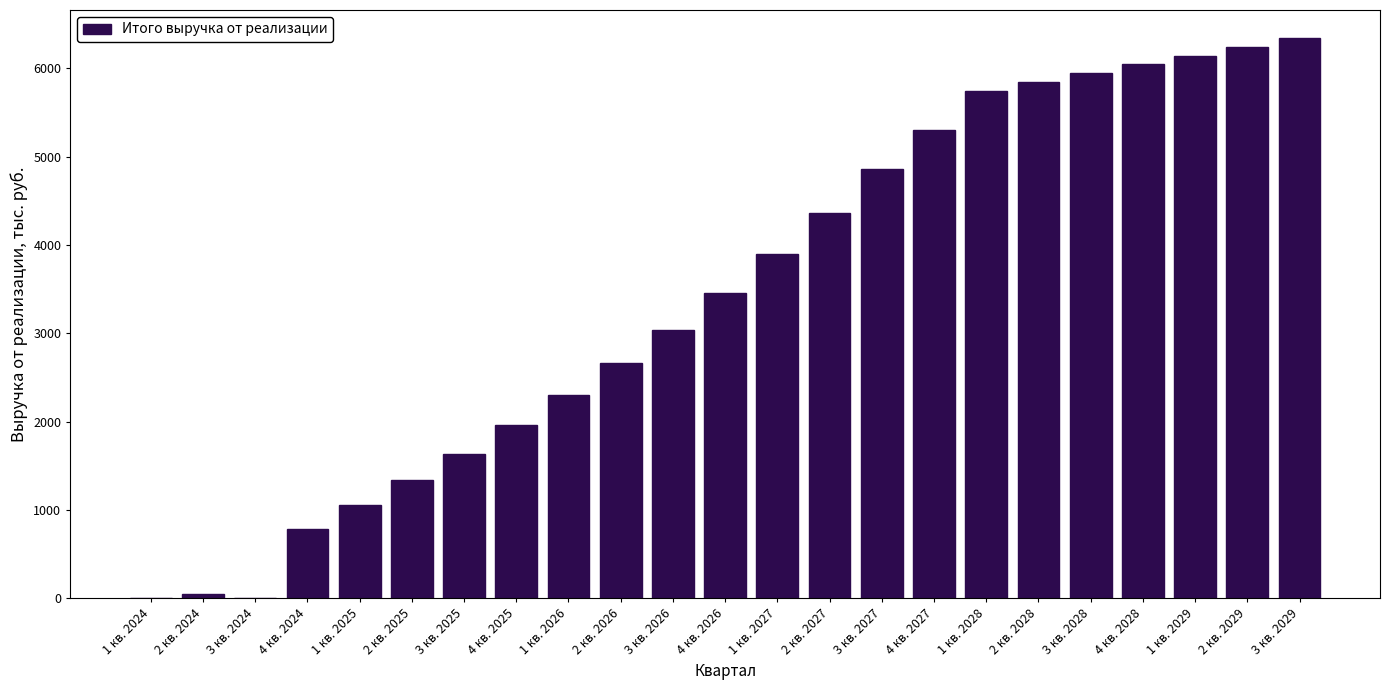

Reading left to right, what are all the values shown in this chart?

1 кв. 2024=0.0	2 кв. 2024=43.5	3 кв. 2024=0.0	4 кв. 2024=780.3	1 кв. 2025=1050.7	2 кв. 2025=1336.4	3 кв. 2025=1638.1	4 кв. 2025=1960.1	1 кв. 2026=2300.6	2 кв. 2026=2660.7	3 кв. 2026=3041.2	4 кв. 2026=3456.6	1 кв. 2027=3897.6	2 кв. 2027=4365.7	3 кв. 2027=4862.2	4 кв. 2027=5295.8	1 кв. 2028=5743.4	2 кв. 2028=5845.5	3 кв. 2028=5949.3	4 кв. 2028=6045.2	1 кв. 2029=6142.5	2 кв. 2029=6241.5	3 кв. 2029=6342.0